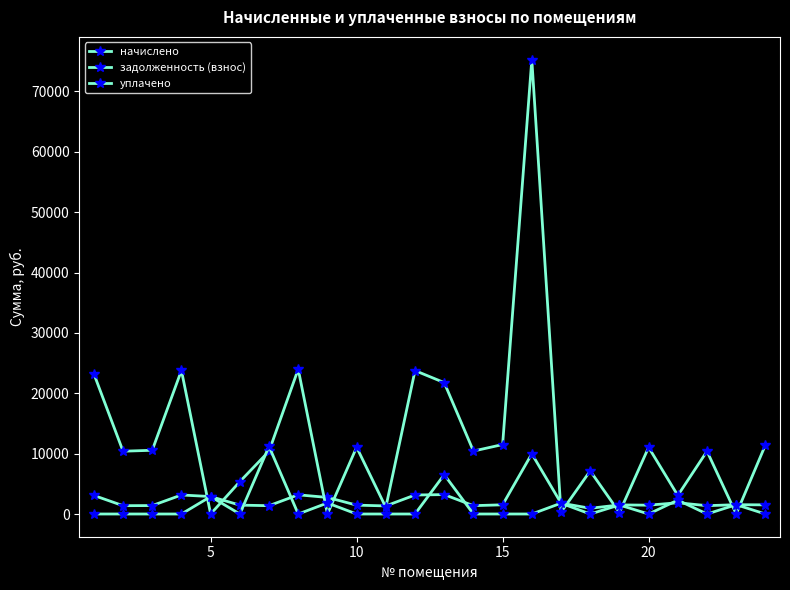

List the series in order of their peak value, highest first.

задолженность (взнос), уплачено, начислено